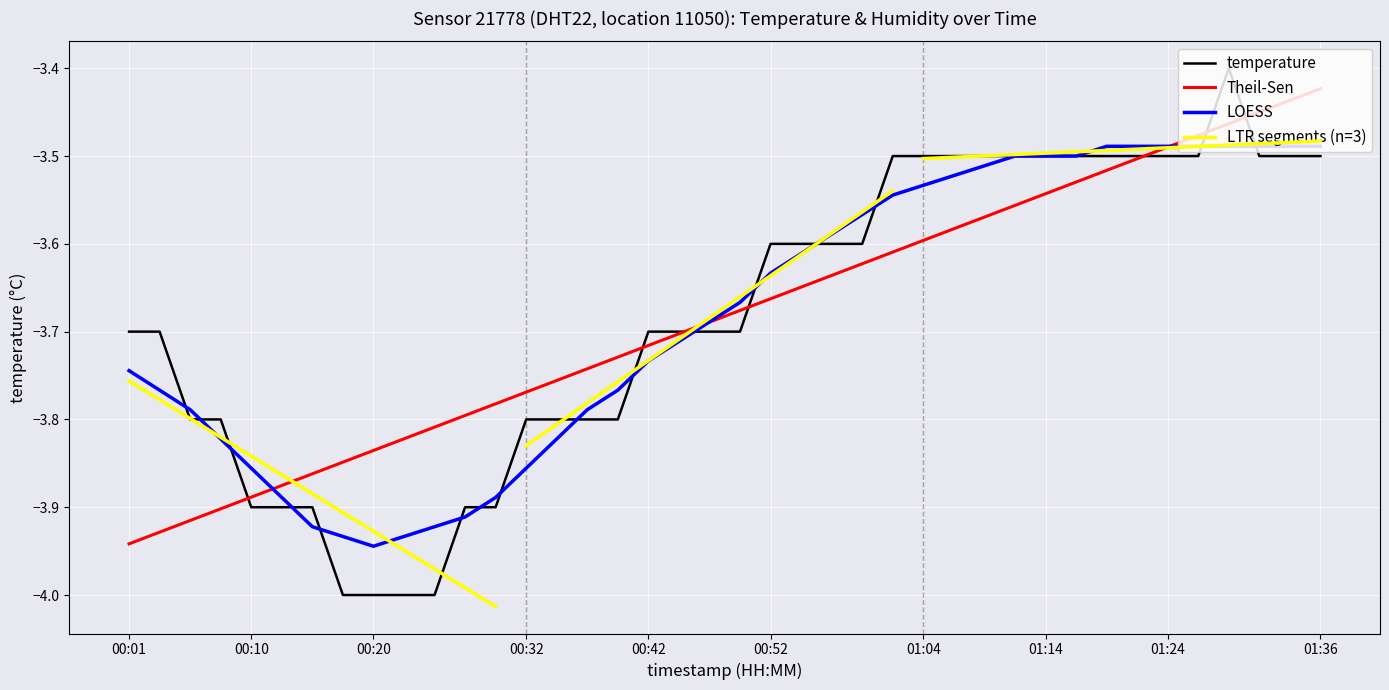

List the labels in order of value, largest first.

01:29, 01:02, 01:04, 01:06, 01:09, 01:11, 01:14, 01:16, 01:19, 01:21, 01:24, 01:26, 01:31, 01:34, 01:36, 00:52, 00:54, 00:57, 00:59, 00:01, 00:03, 00:42, 00:45, 00:47, 00:49, 00:06, 00:08, 00:32, 00:35, 00:37, 00:40, 00:10, 00:13, 00:15, 00:28, 00:30, 00:18, 00:20, 00:23, 00:25